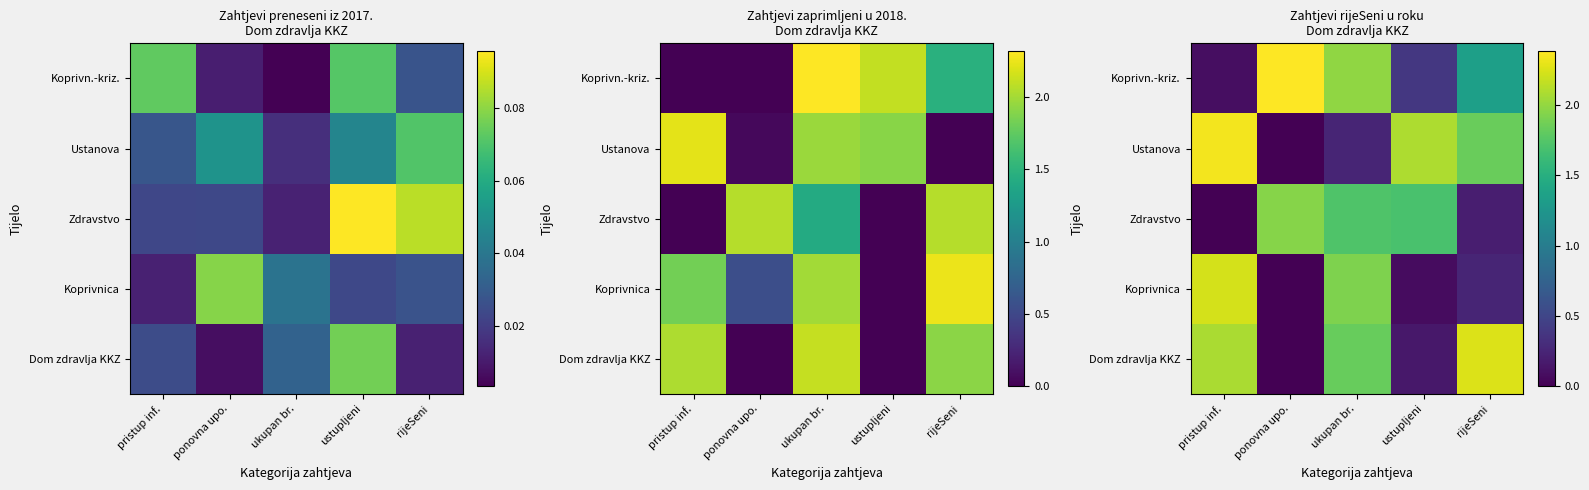

What is the sum of the Koprivnica values at ustupljeni and ponovna upo.?

0.1